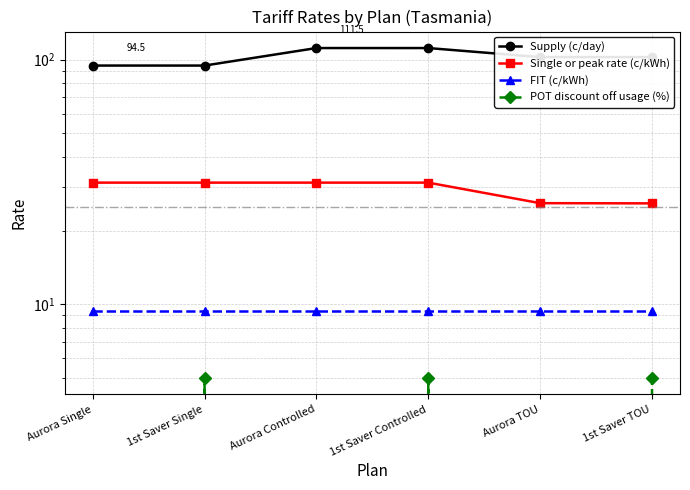

Which label corresponds to the largest value in the chart?

Aurora Controlled